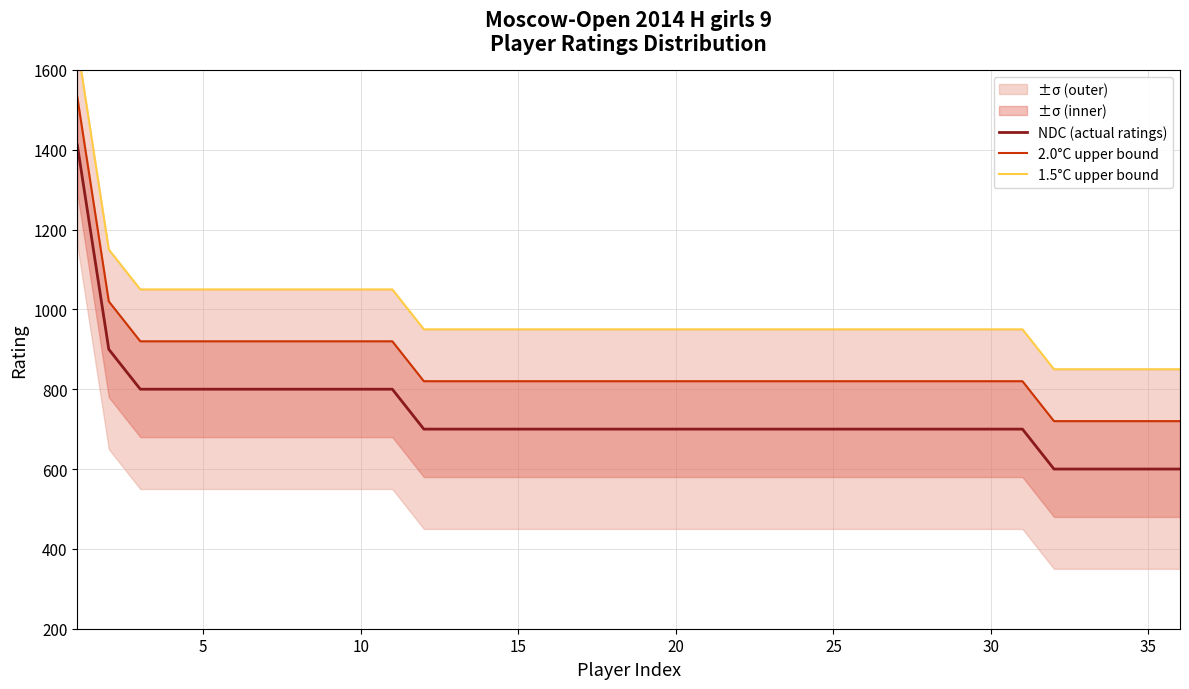

List the series in order of their overall mean, highest first.

1.5°C upper bound, 2.0°C upper bound, NDC (actual ratings)